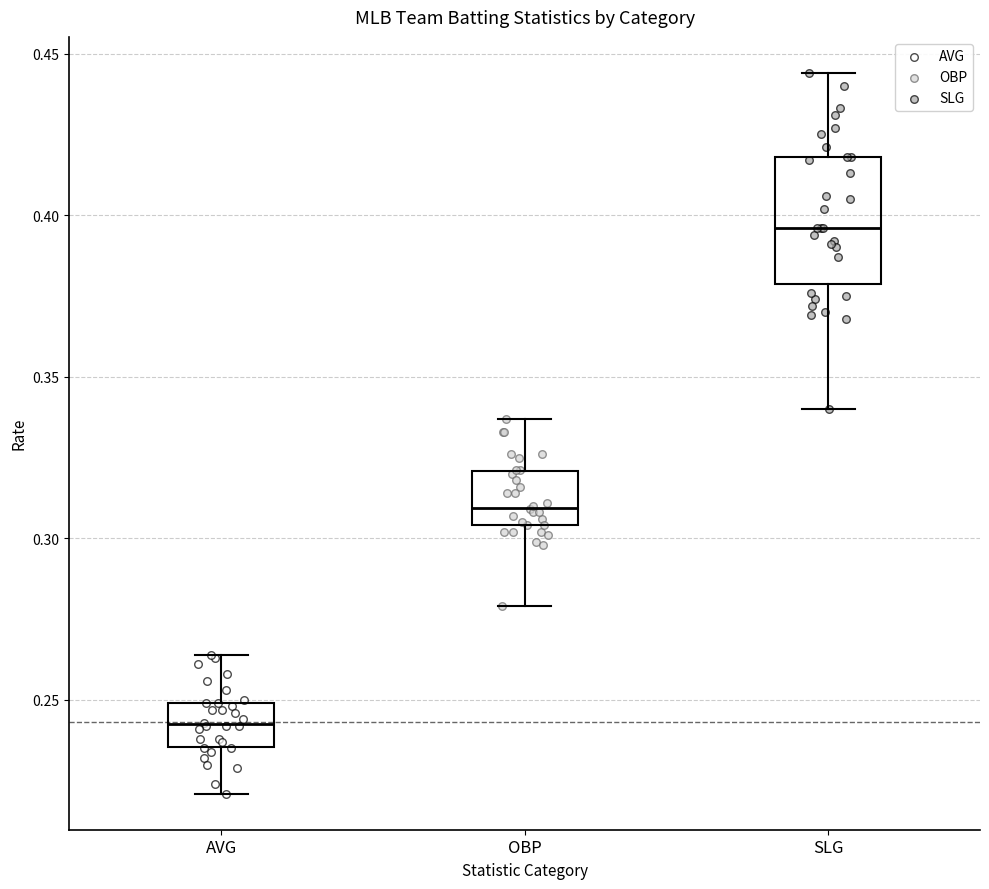

Reading left to right, read every box against the y-axis: the position of its median line, the range the box covers, and the ends of its whiskers. The values are not printed on the chart, so give them approximately, as read against the axis.

AVG: median 0.245, box 0.235 to 0.250, whiskers 0.220 to 0.265
OBP: median 0.310, box 0.305 to 0.320, whiskers 0.280 to 0.335
SLG: median 0.395, box 0.380 to 0.420, whiskers 0.340 to 0.445